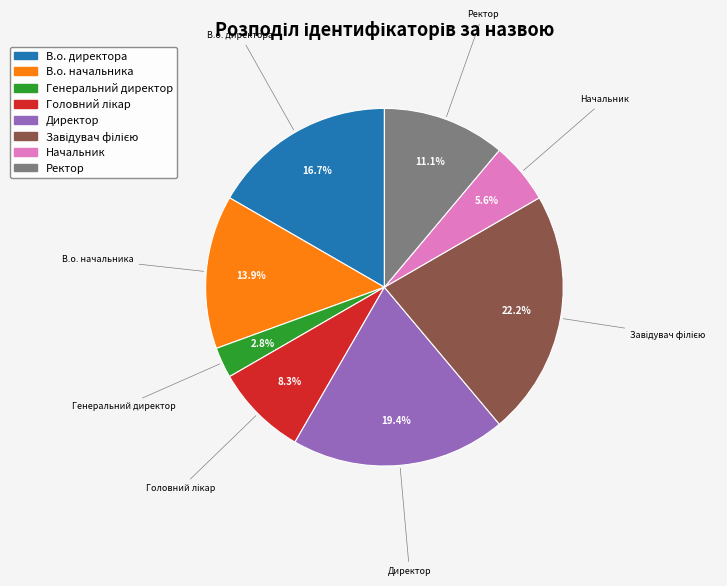

How much of the chart is everything except Директор?

80.6%